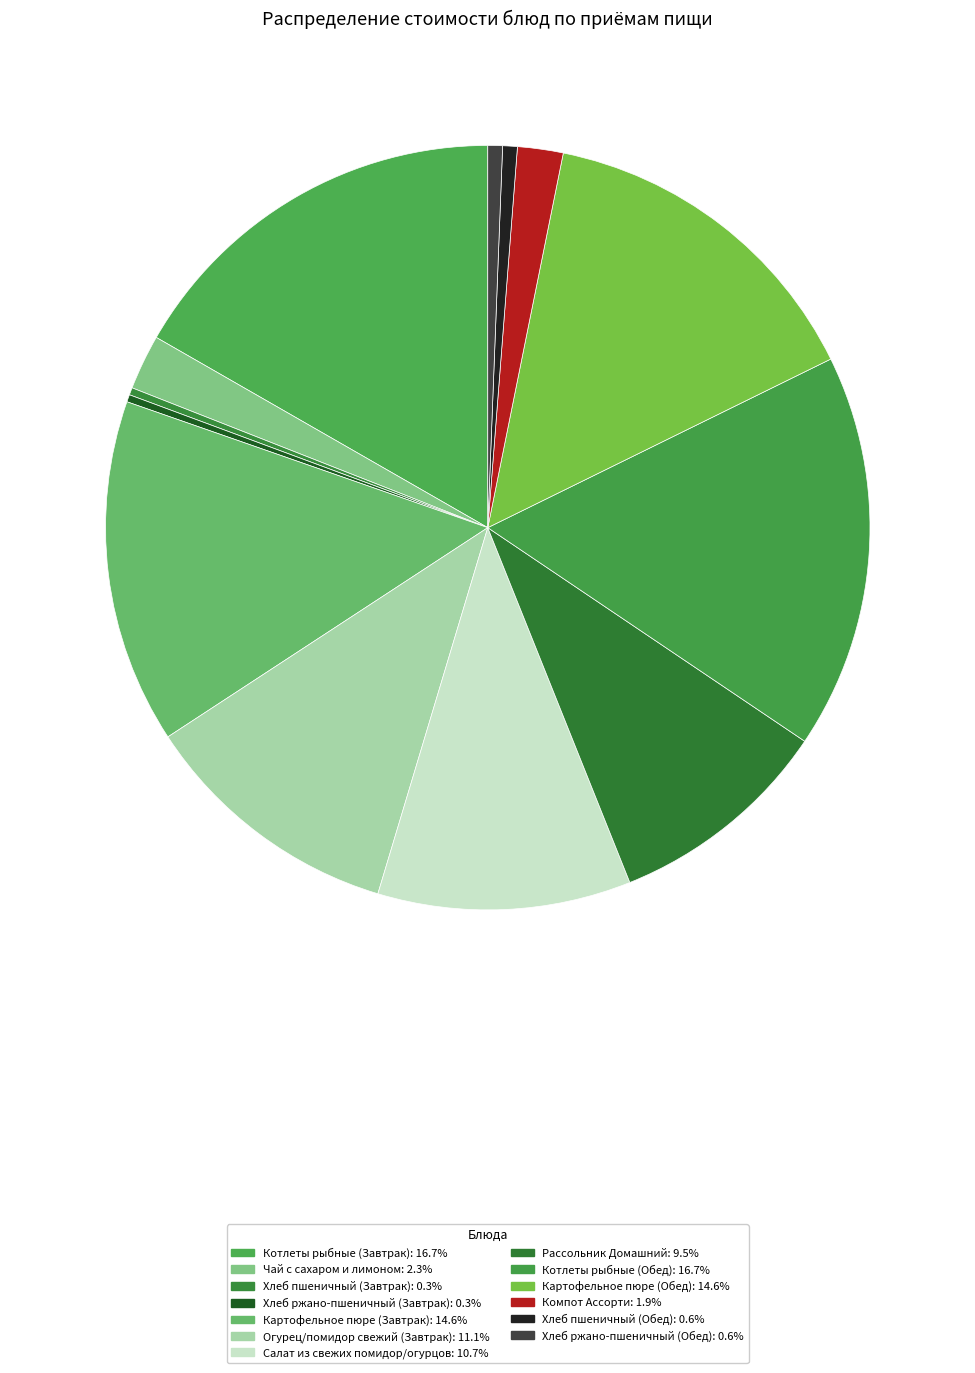

Does any single category account for the majority?

No